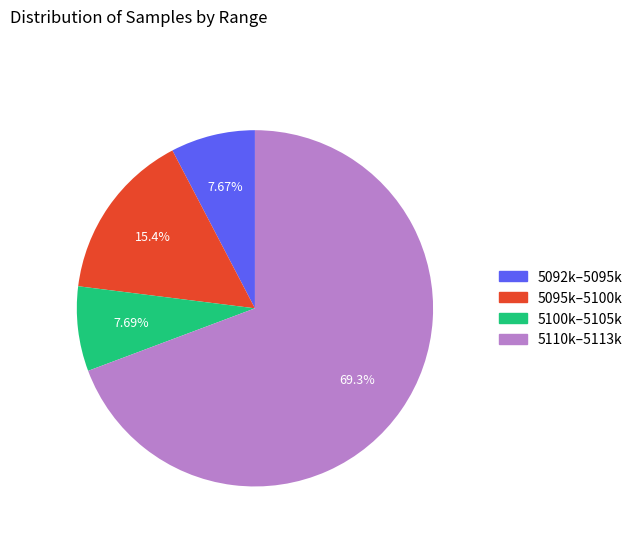

Does any single category account for the majority?

Yes